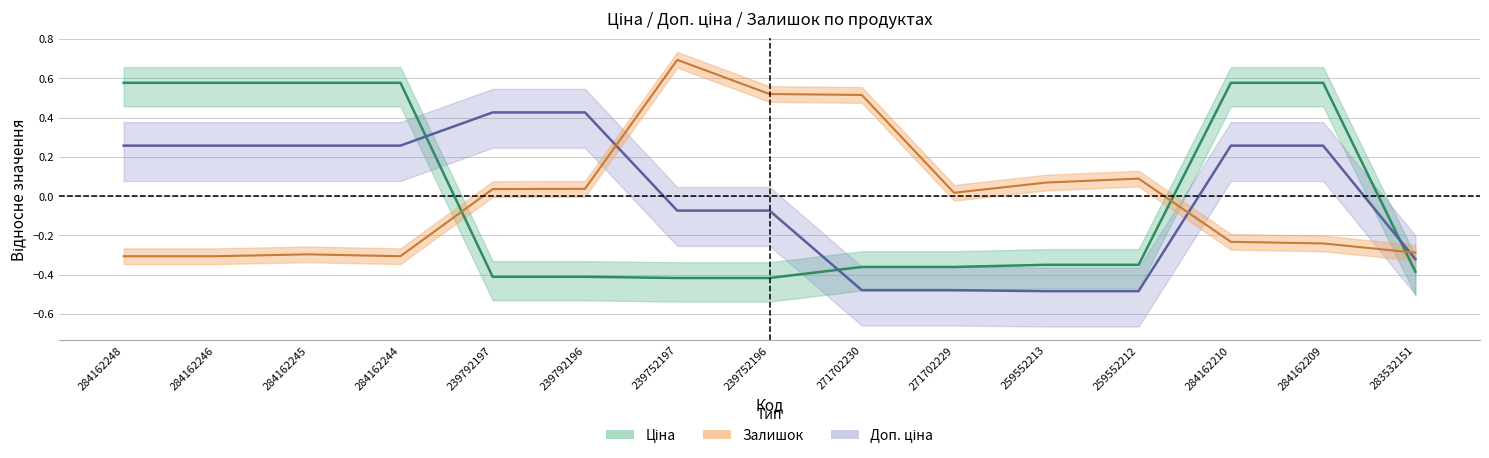

Which series has the largest total across all categories?

Ціна